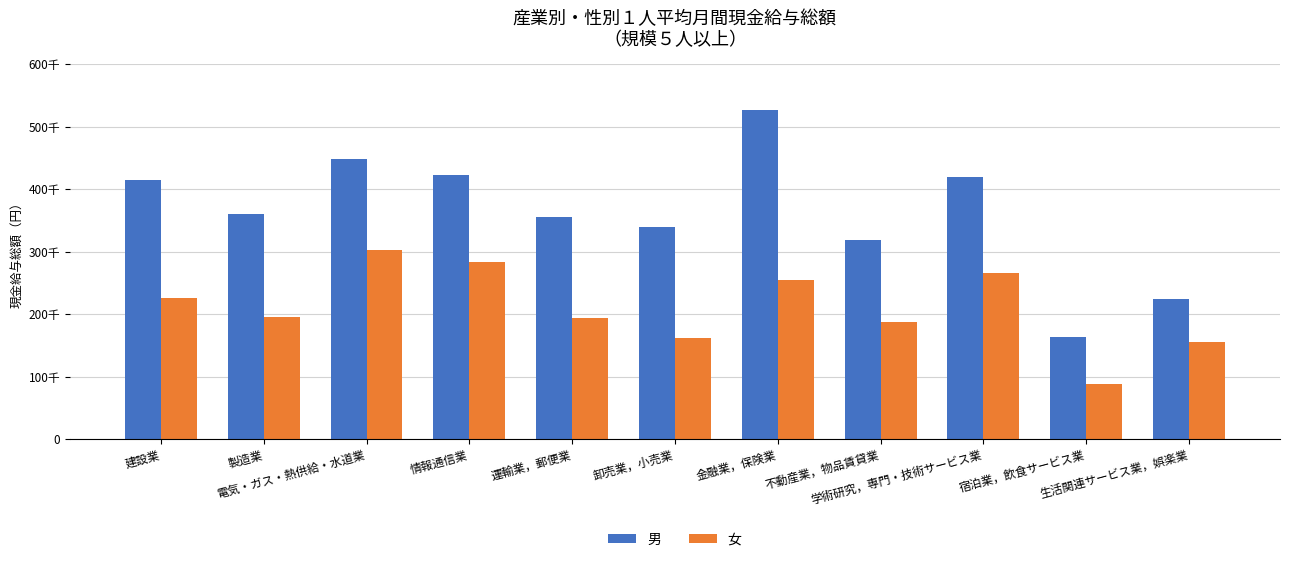

At which label does 女 first exceed 194458?

建設業